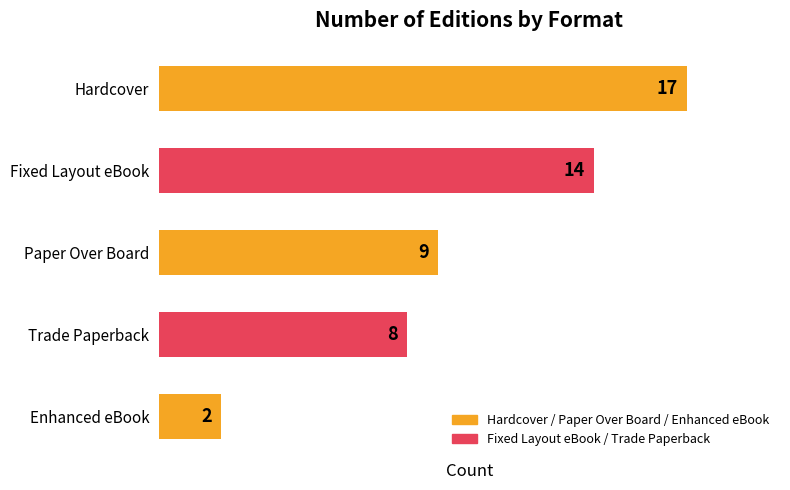

Reading bottom to top, list all the values displayed in this chart.

Enhanced eBook=2	Trade Paperback=8	Paper Over Board=9	Fixed Layout eBook=14	Hardcover=17